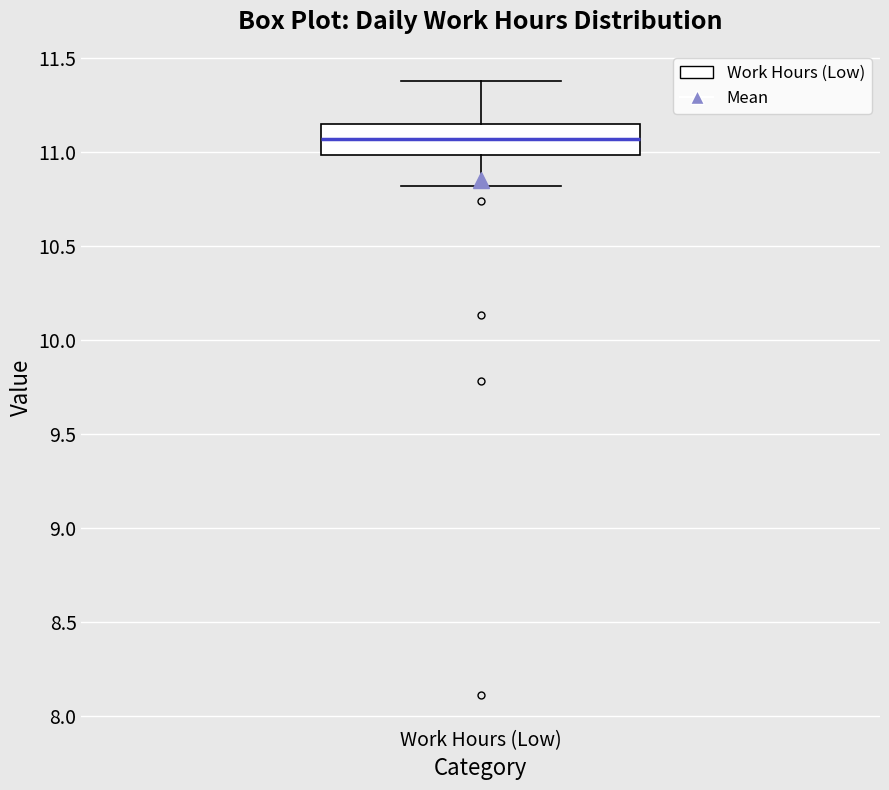

Read this box plot against the y-axis: the position of the median line, the range covered by the box, and the ends of both whiskers. The values are not printed on the chart, so give them approximately, as read against the axis.

median 11.05, box 11.00 to 11.15, whiskers 10.80 to 11.40